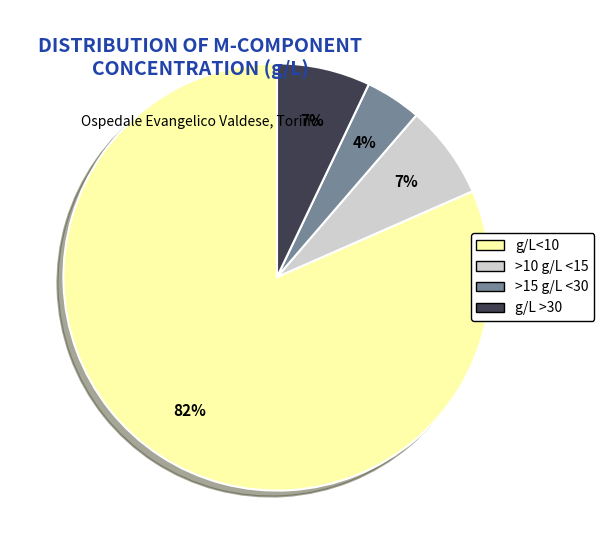

Count the number of slices in the pie.

4